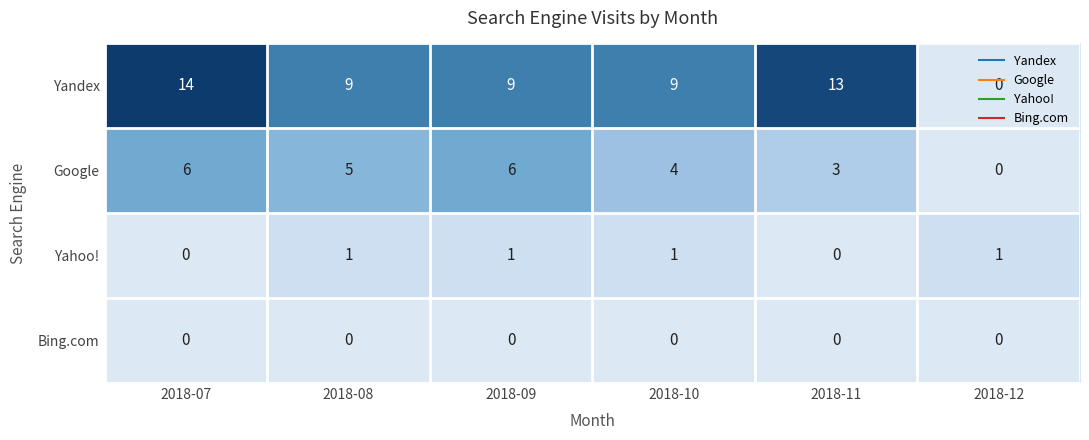

The value of Yahoo! at 2018-07 is 0. True or false?

True